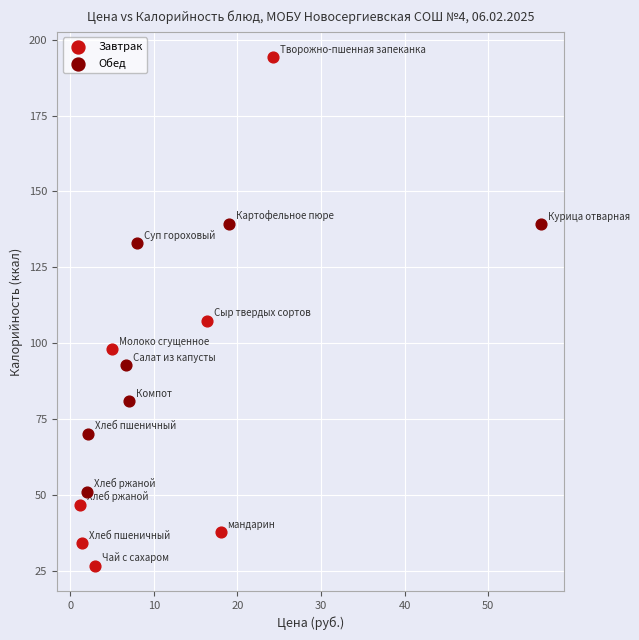

Which series has the widest spread of Y values?

Завтрак